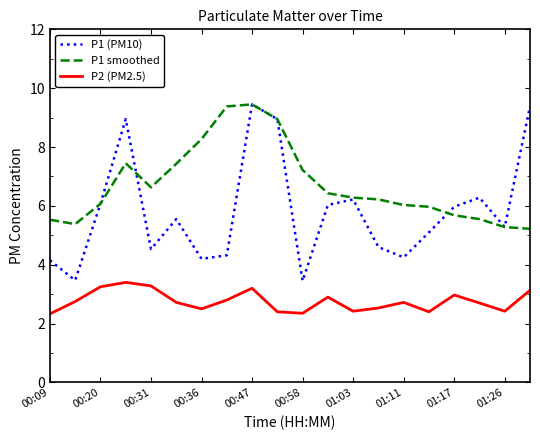

How many lines are shown in the chart?

3